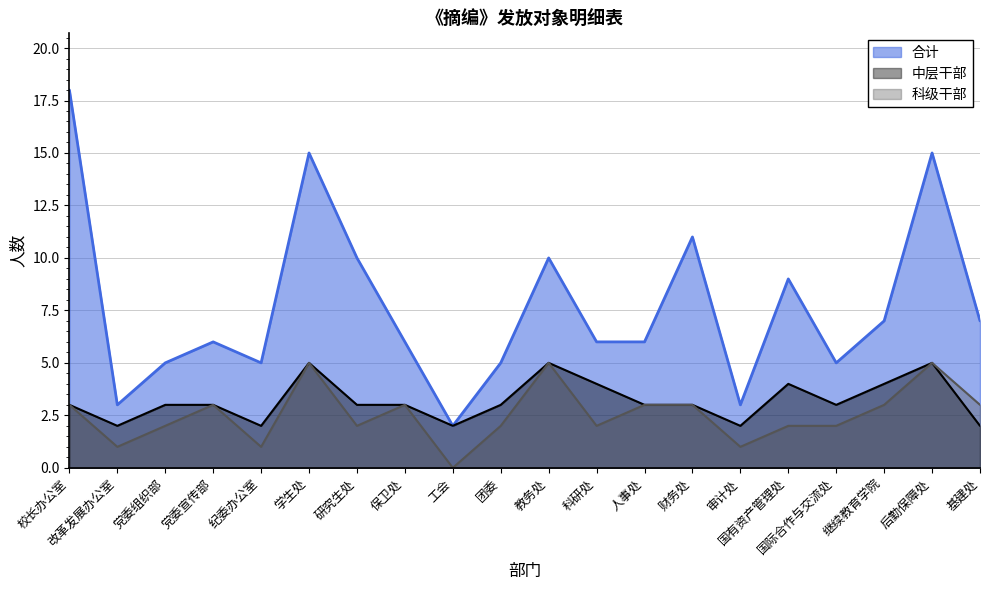

True or false: 合计 and 中层干部 intersect in this chart.

False